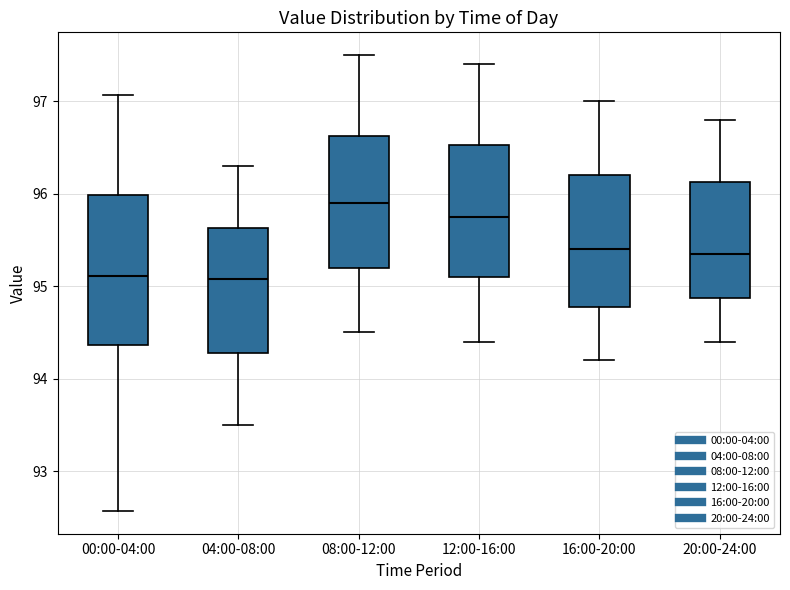

Which box has the highest median line?

08:00-12:00